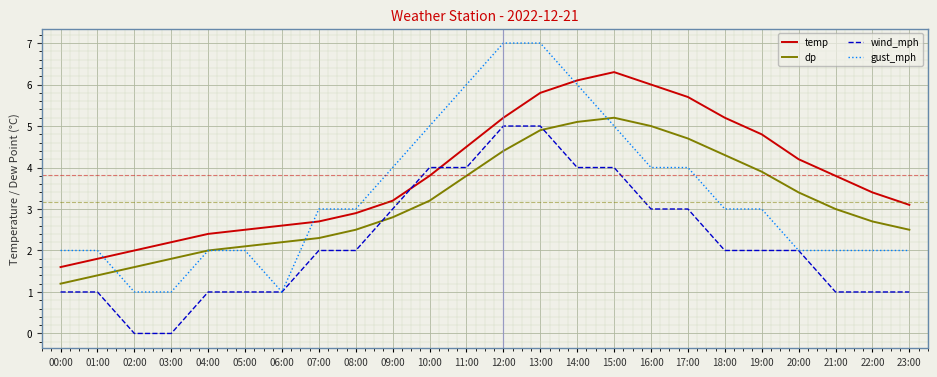

What is the total value across all series at 05:00?

7.6